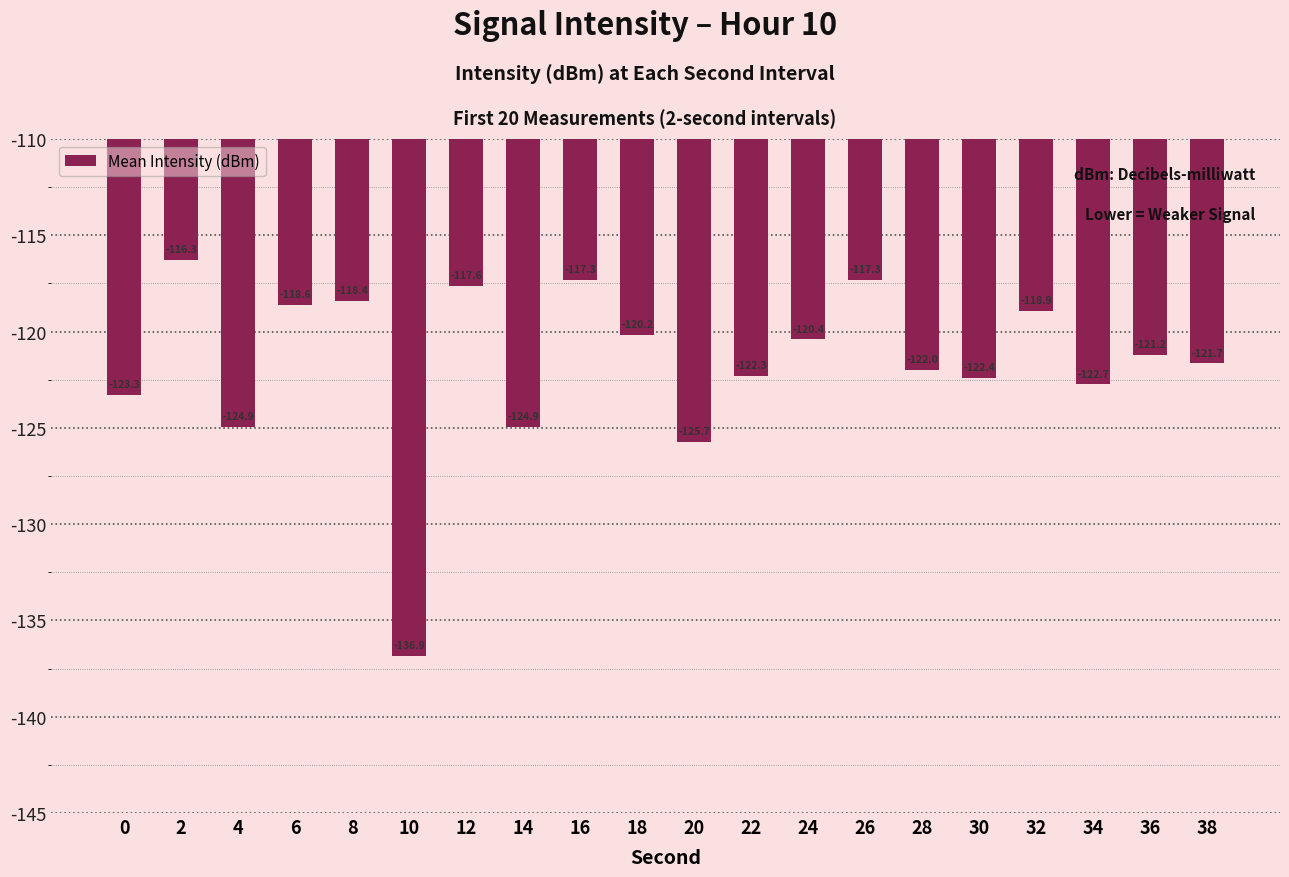

How many data points are above -121?

9